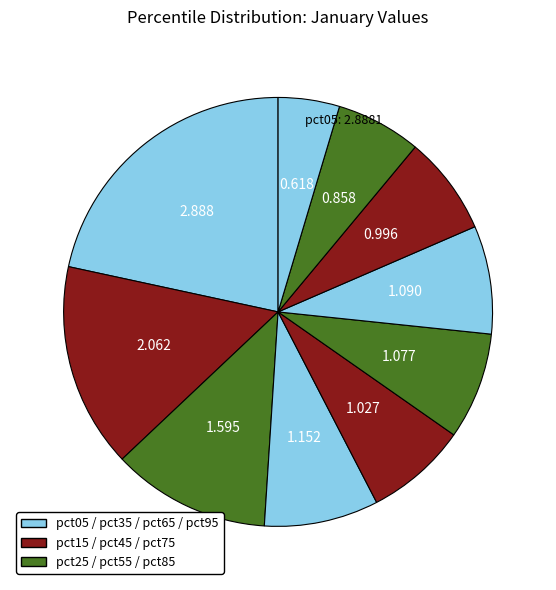

How many slices are in this pie chart?

10